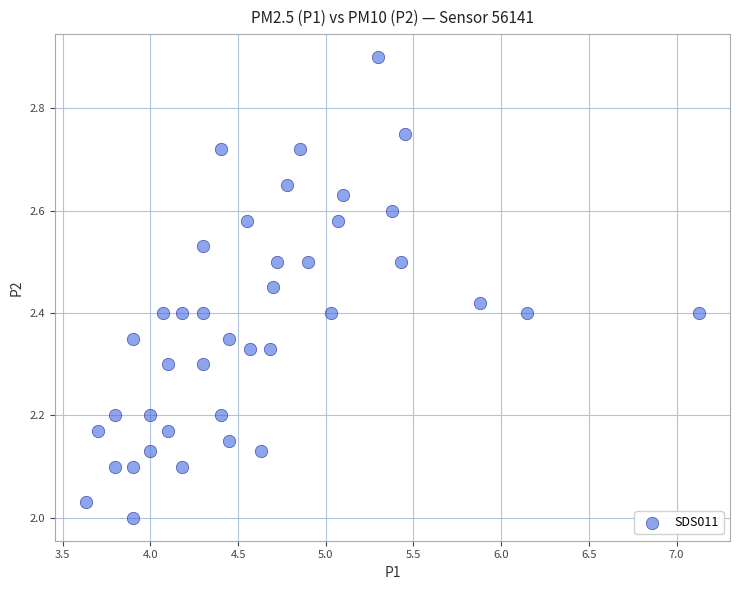

What is the range of X values (max minus min)?

3.5